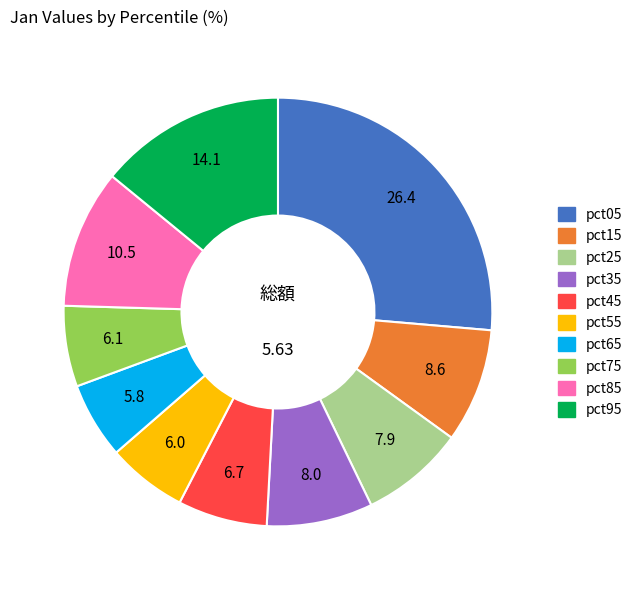

Which has a higher value, pct05 or pct25?

pct05